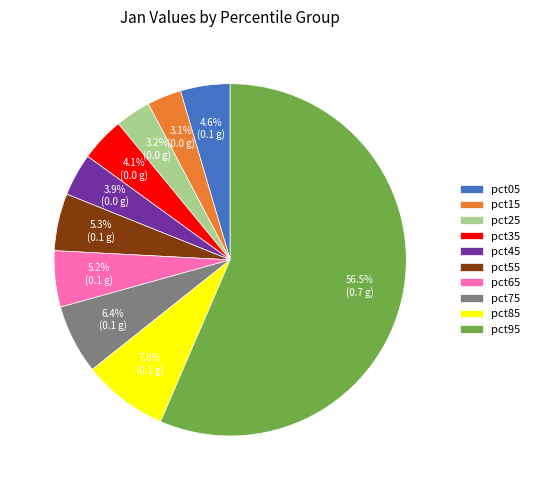

What percentage is NOT represented by pct05?

95.4%